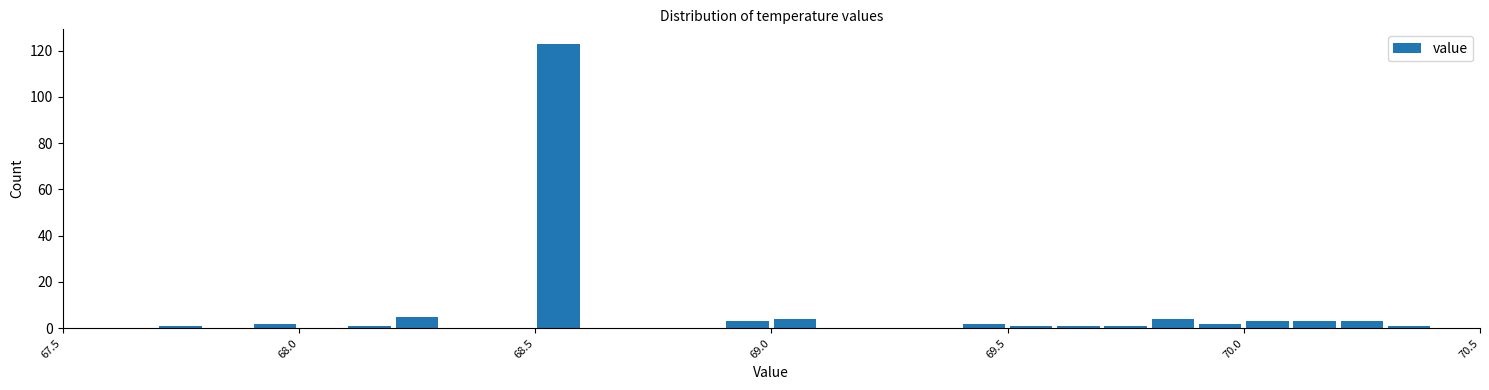

Around what value on the x-axis is the tallest bar? Give the approximate position of its centre, as read against the axis.

68.55